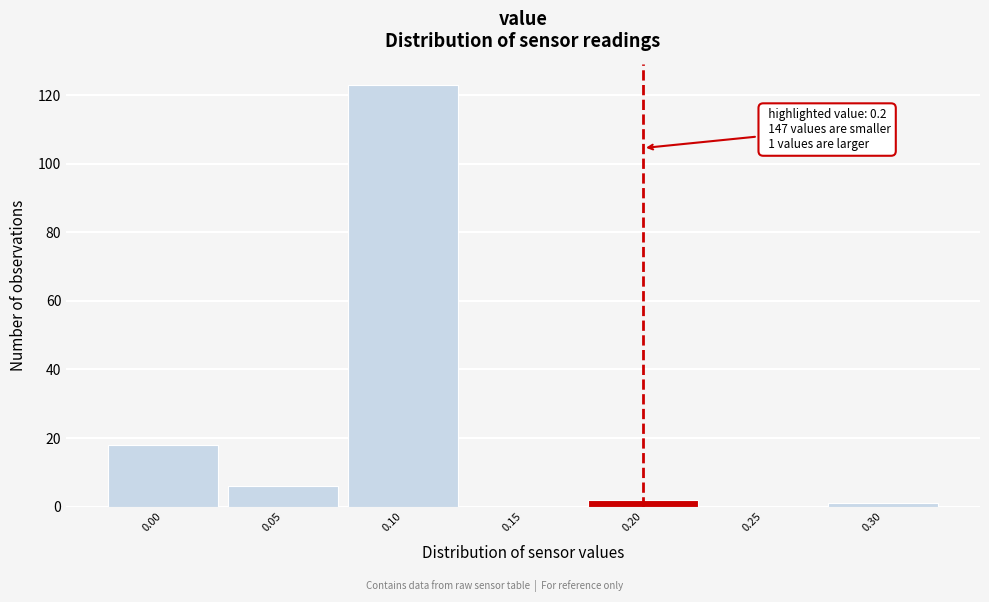

Over which range of the x-axis is the bar tallest?

0.075 to 0.125